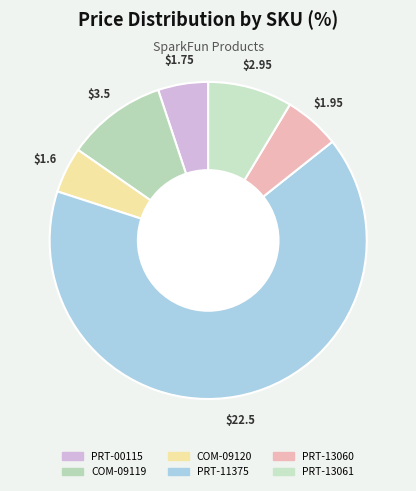

To the nearest percent, what is the average slice percentage?

17%